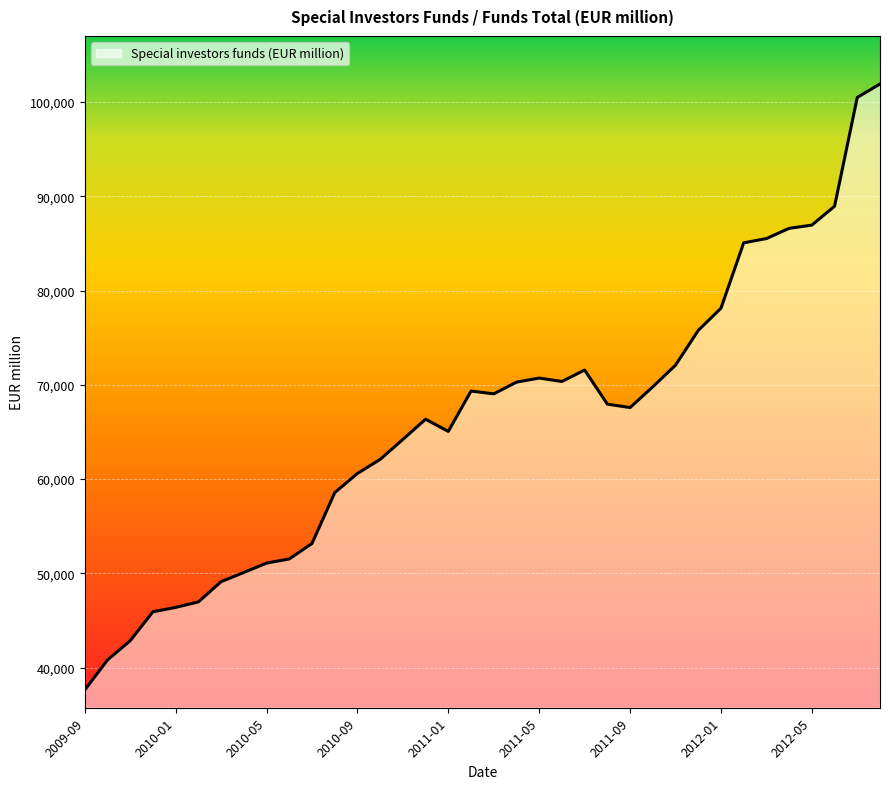

What is the smallest value displayed?

37625